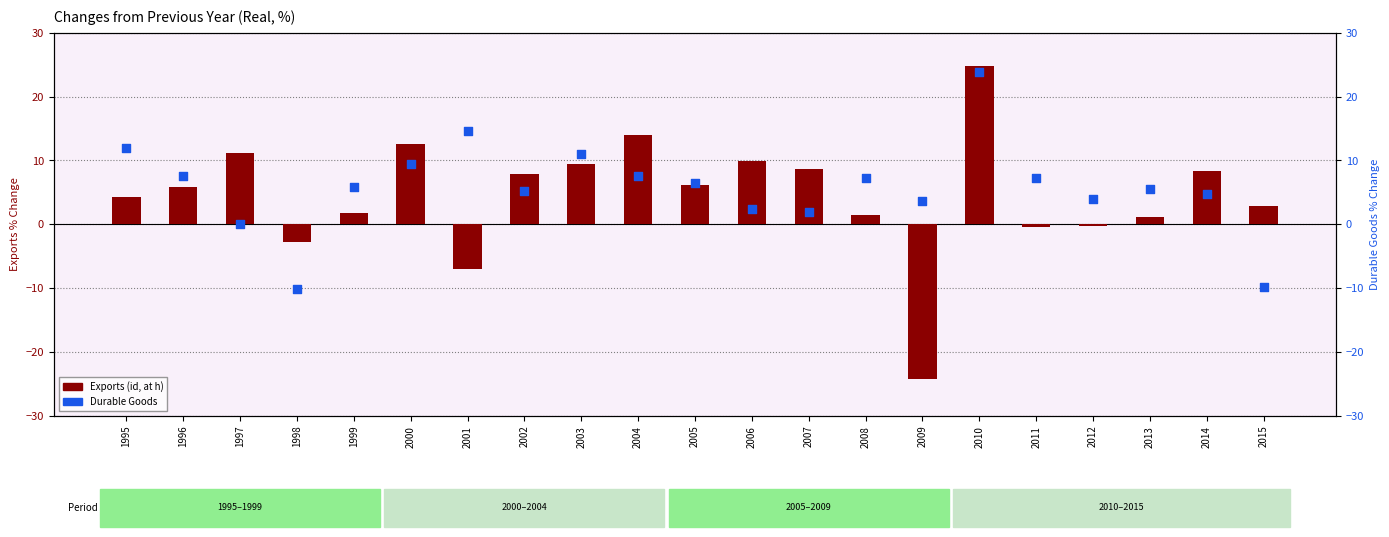

Which series reaches the minimum Y coordinate?

Exports (id, at h)